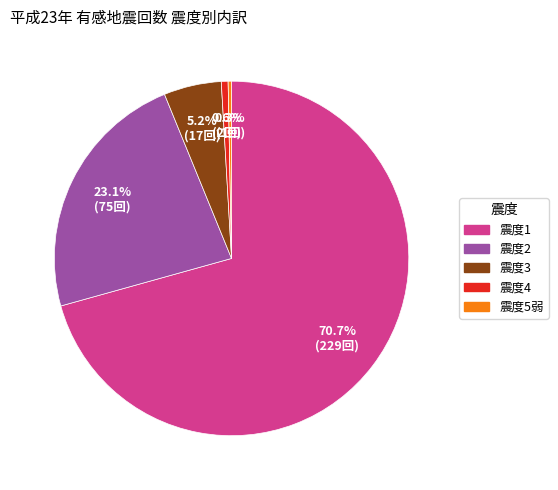

What percentage is the 震度4 slice, to the nearest percent?

1%